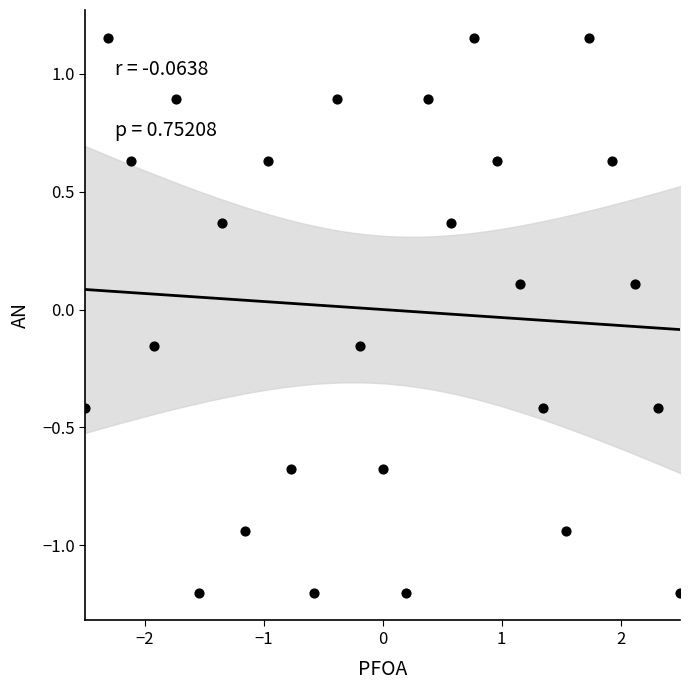

What is the range of Y values (max minus min)?

2.4